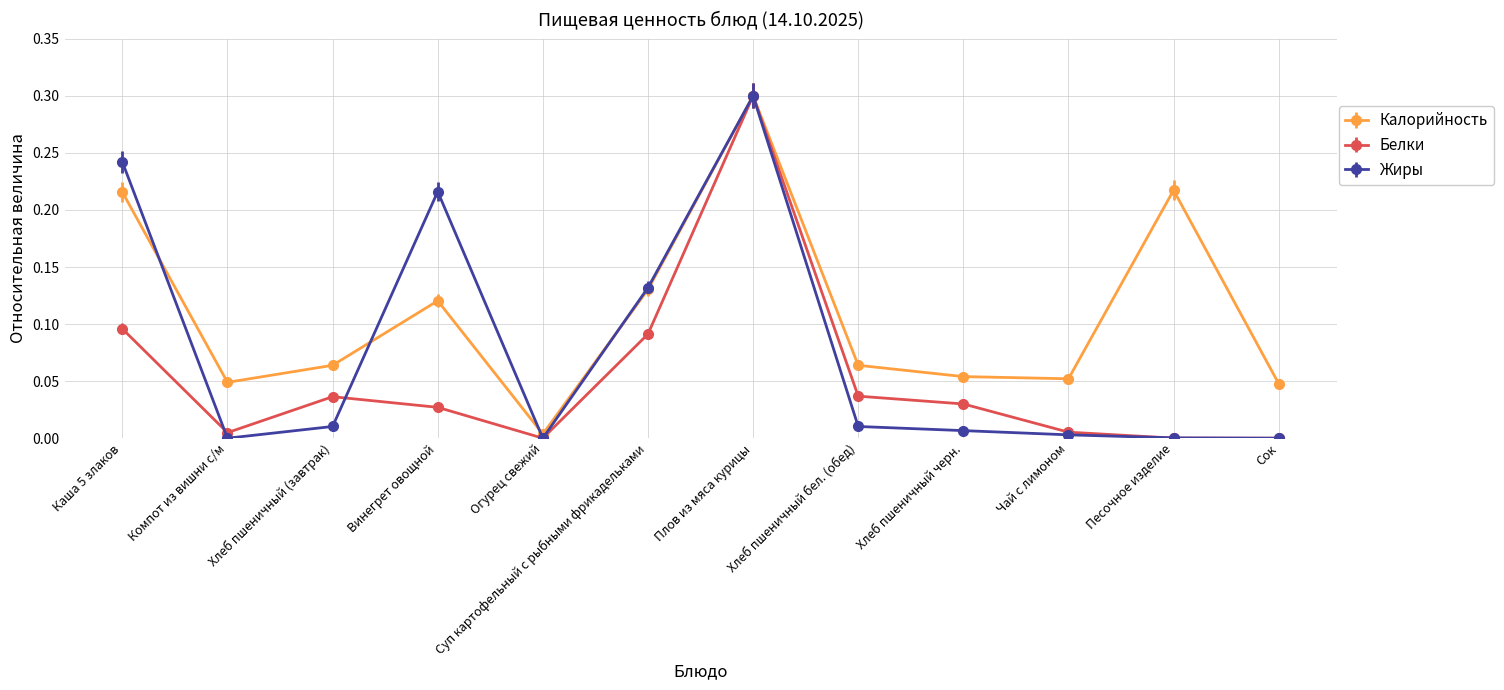

At which category is the sum across all series the highest?

Плов из мяса курицы